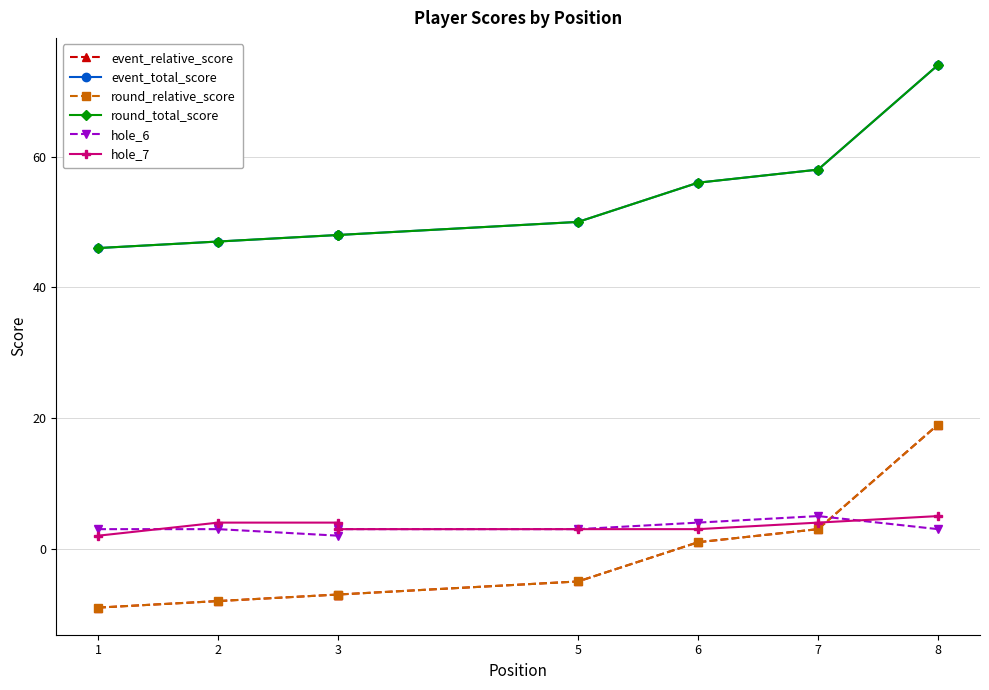

What are all the series names shown in the legend?

event_relative_score, event_total_score, round_relative_score, round_total_score, hole_6, hole_7